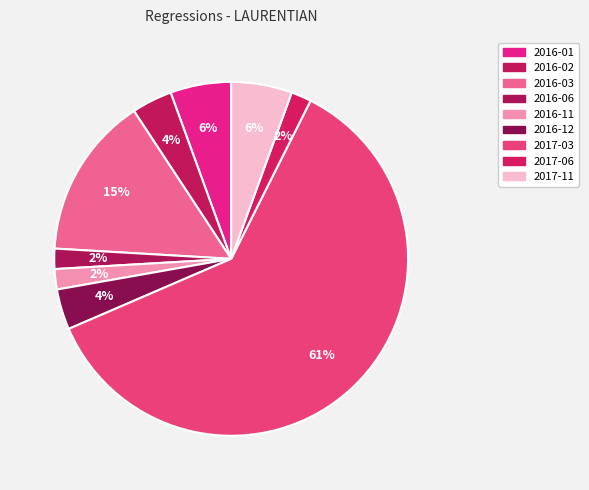

Does 2016-01 account for over 50% of the chart?

No